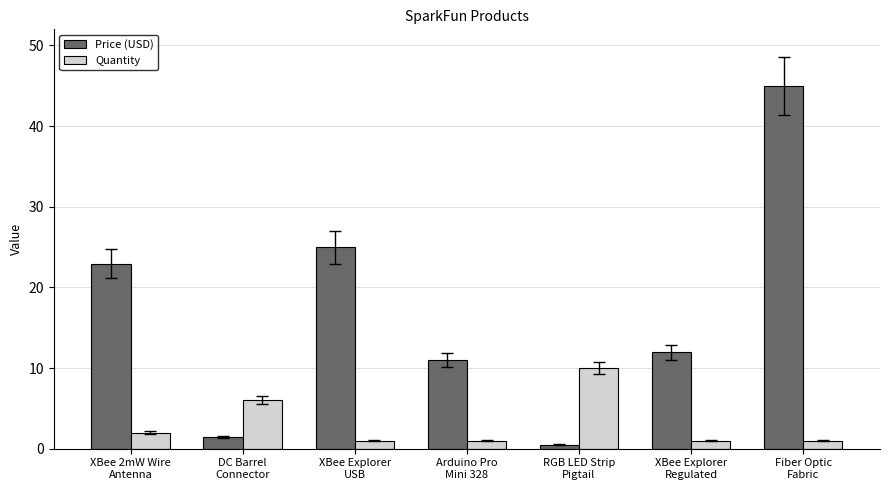

Which series has the largest range (max minus min)?

Price (USD)